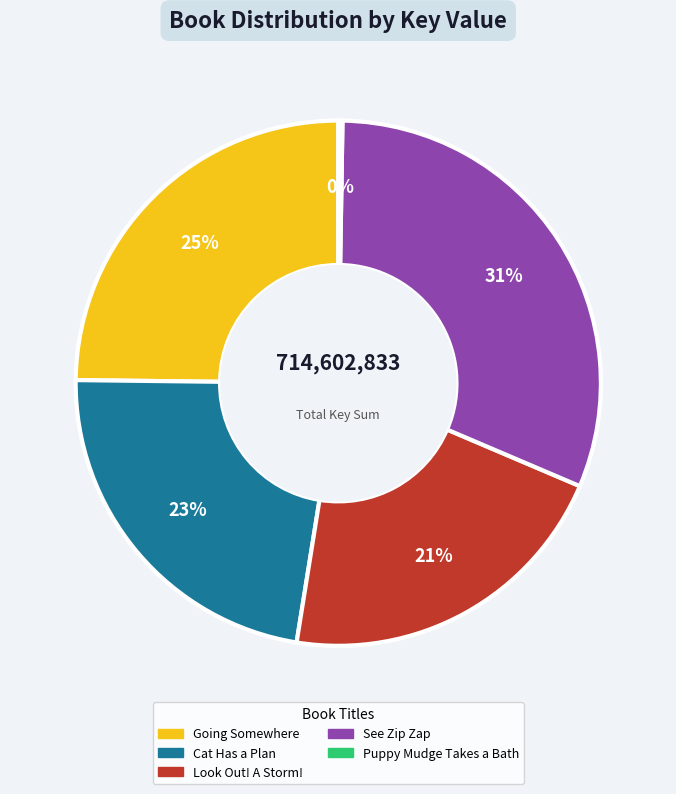

What is the ratio of the value at Going Somewhere to the value at See Zip Zap?

0.8